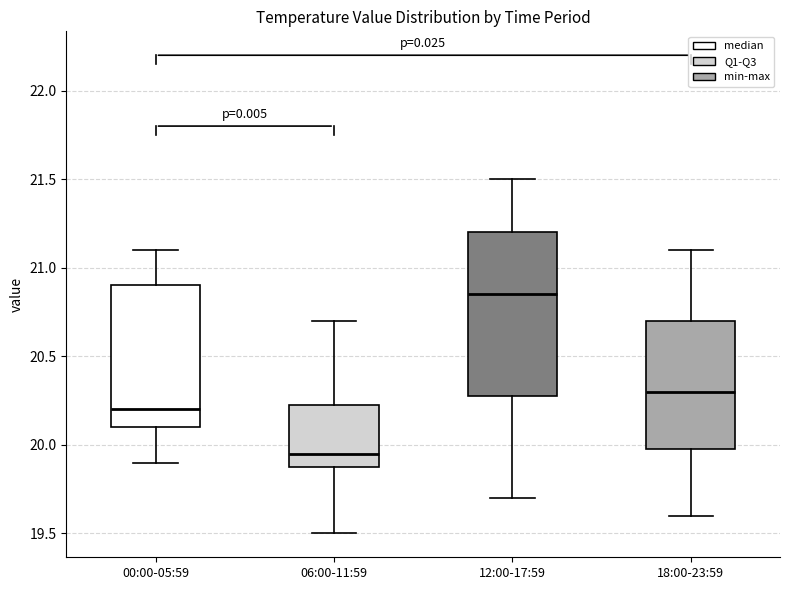

Where is the lower edge of the box for 06:00-11:59 on the y-axis? The values are not printed on the chart, so give them approximately, as read against the axis.

19.90